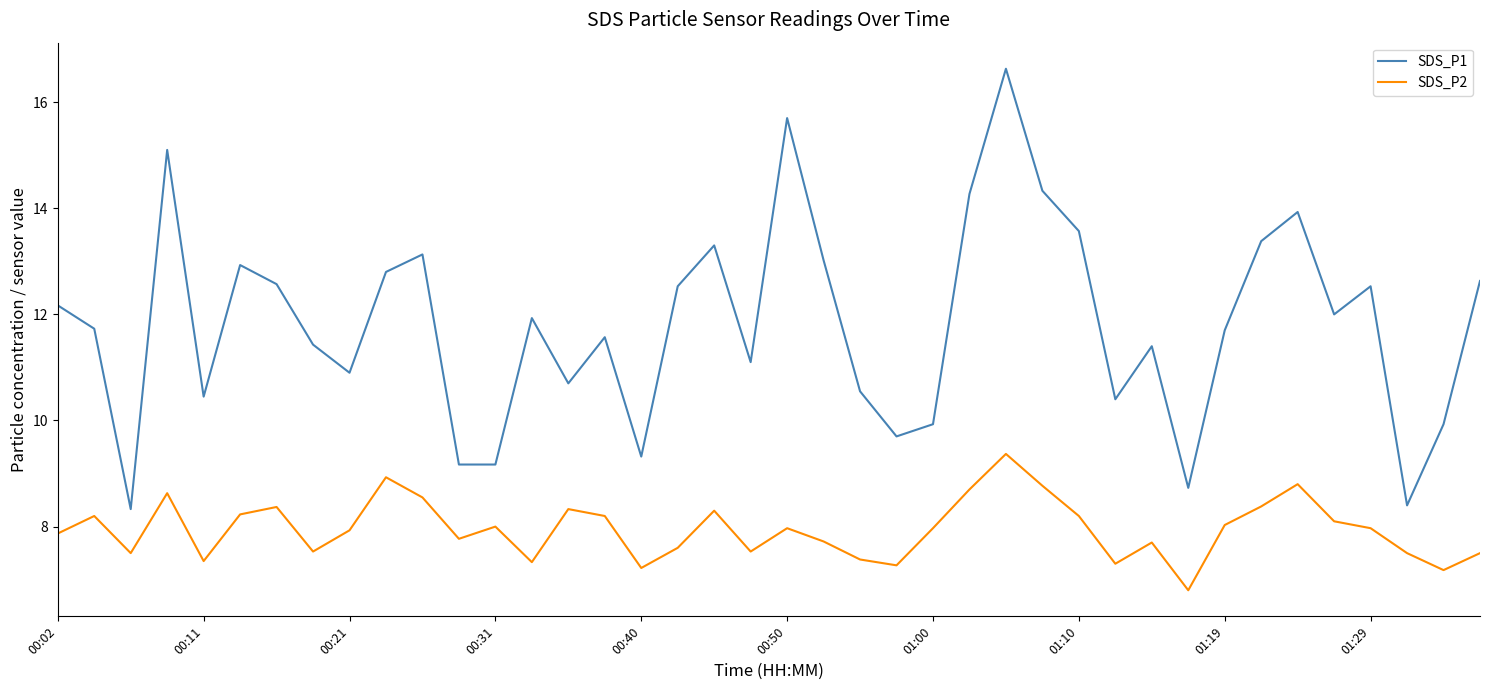

Which series has the largest range (max minus min)?

SDS_P1